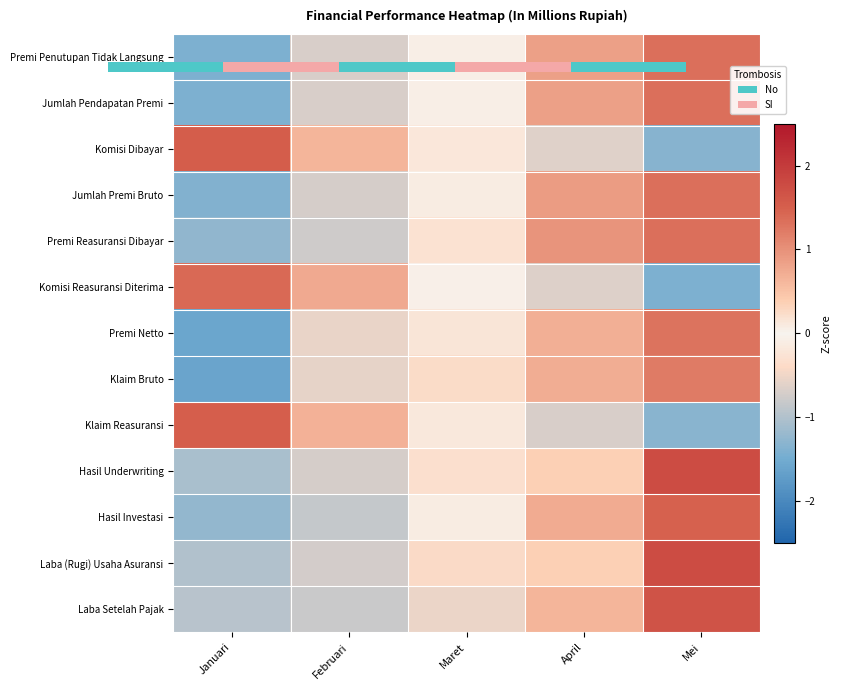

Read the Laba Setelah Pajak value at Februari.

-0.8